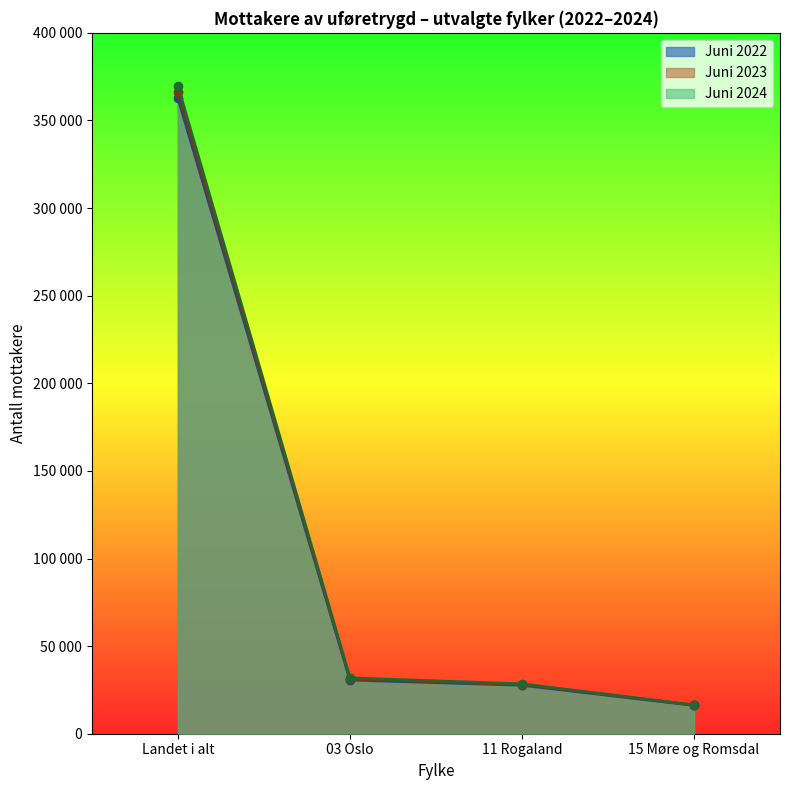

What is the maximum value shown in the chart?

369803